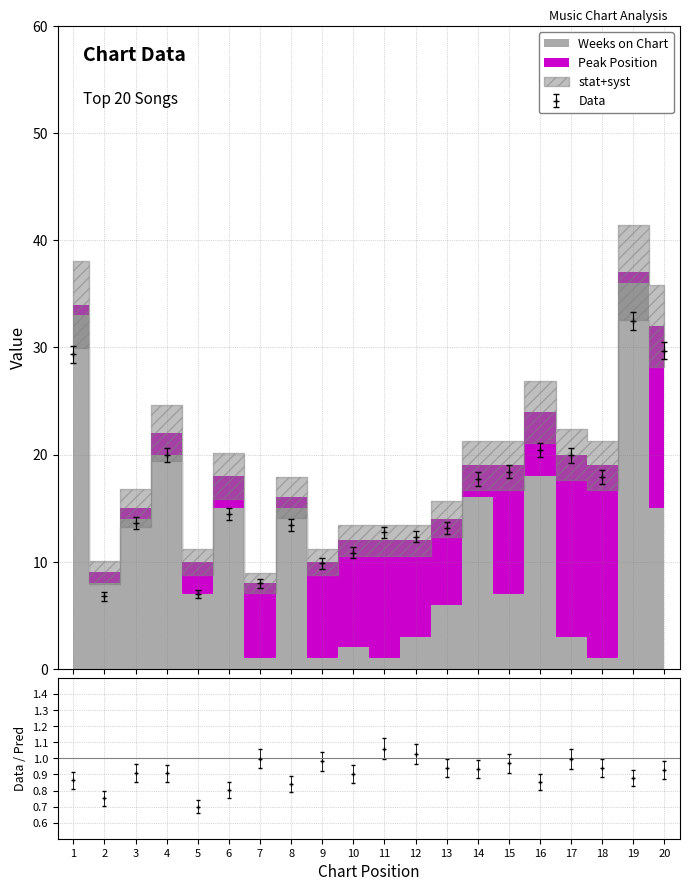

How many times do Weeks on Chart and Peak Position cross each other?

9